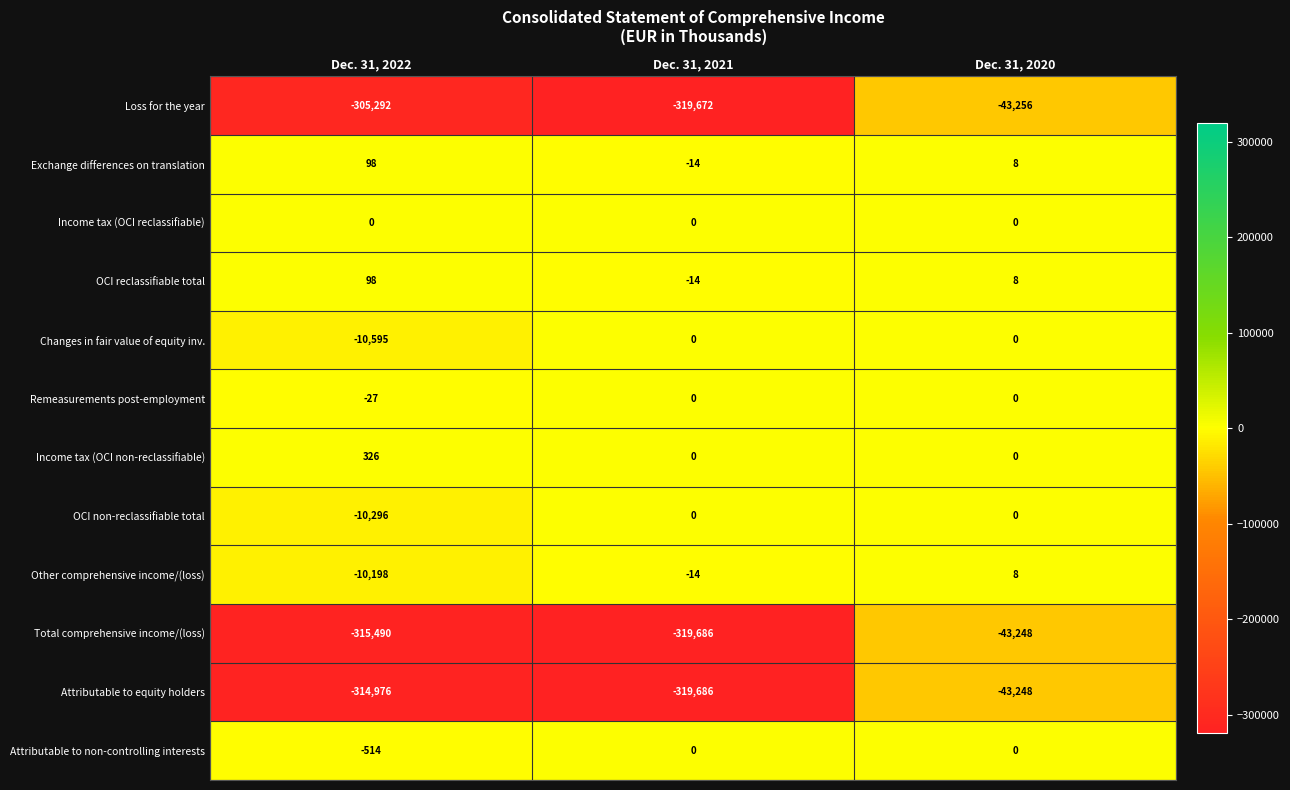

What is the minimum value shown in the chart?

-319686